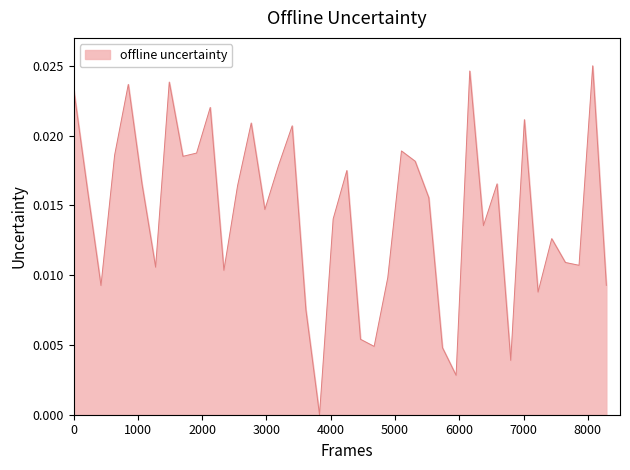

How many lines are shown in the chart?

1